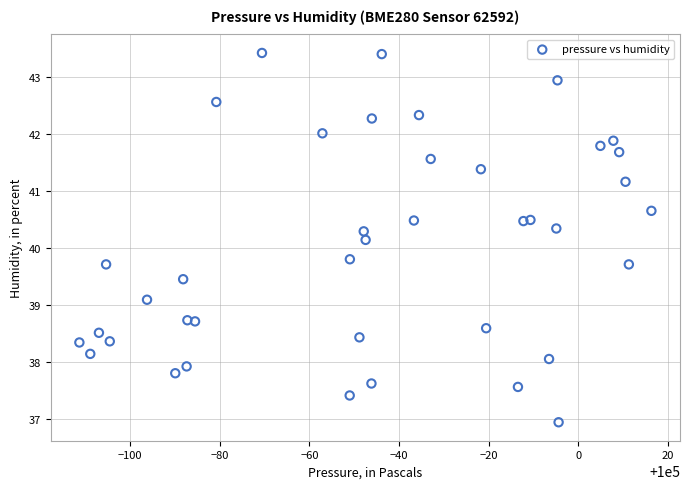

What is the range of X values (max minus min)?

127.6